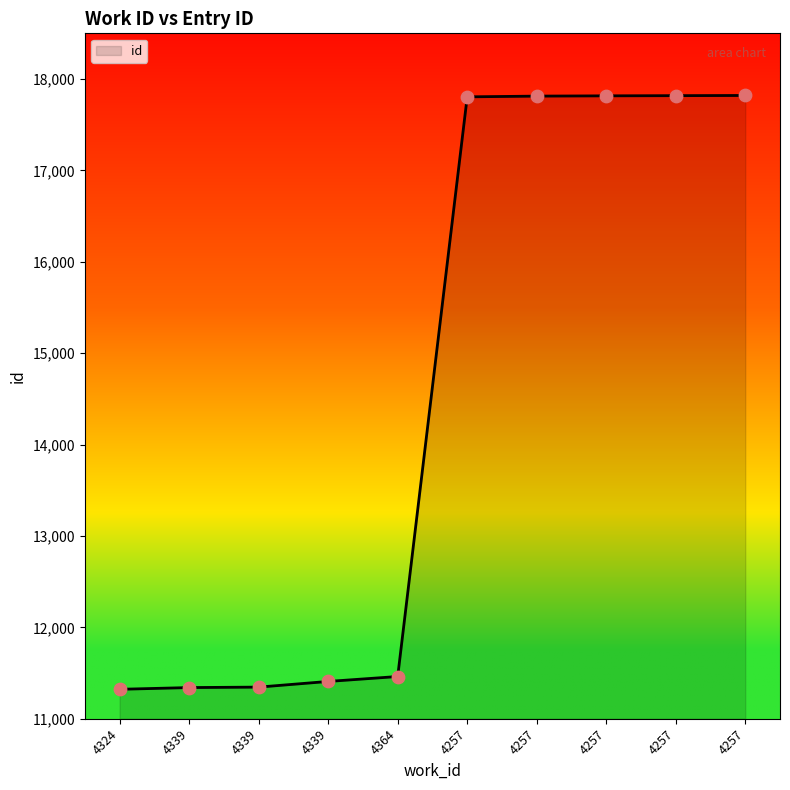

Between 4364 and 4257, which is larger?

4257